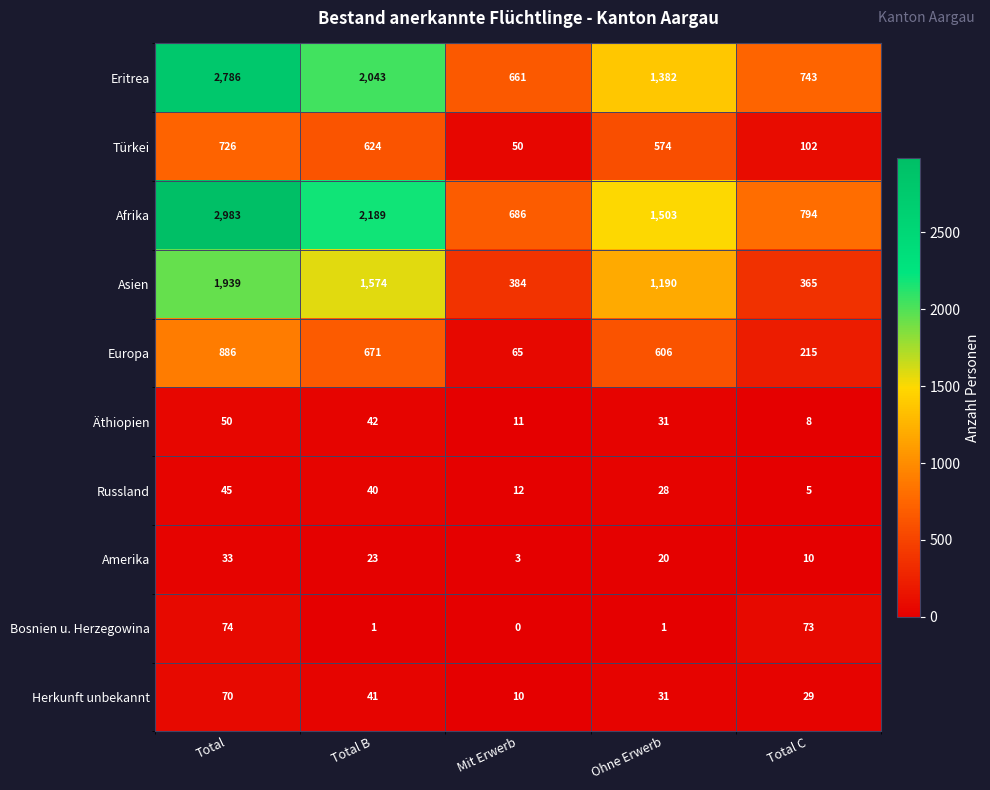

At which category is the sum across all series the highest?

Total